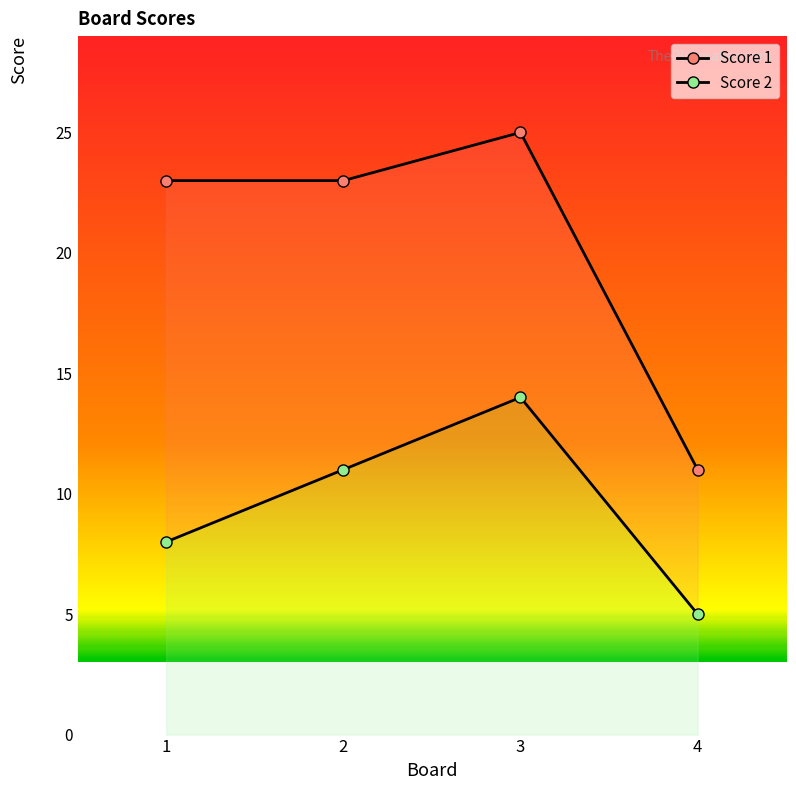

Between 4 and 3, which is larger?

3